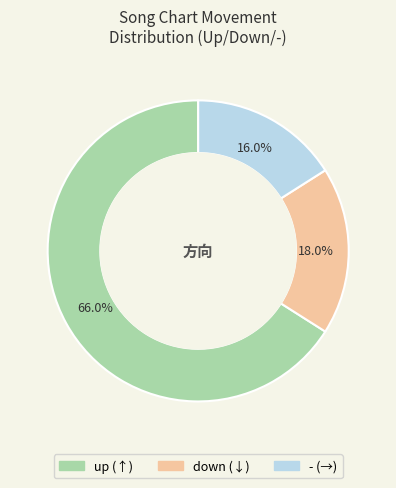

How many slices are in this pie chart?

3